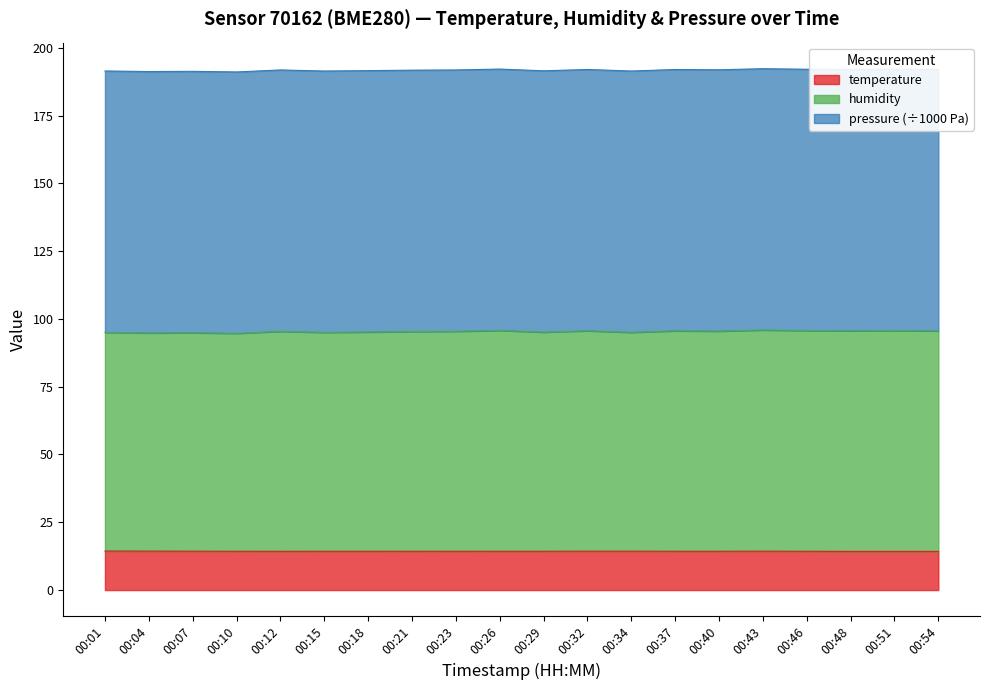

True or false: temperature has a value of 7.9 at 00:34.

False